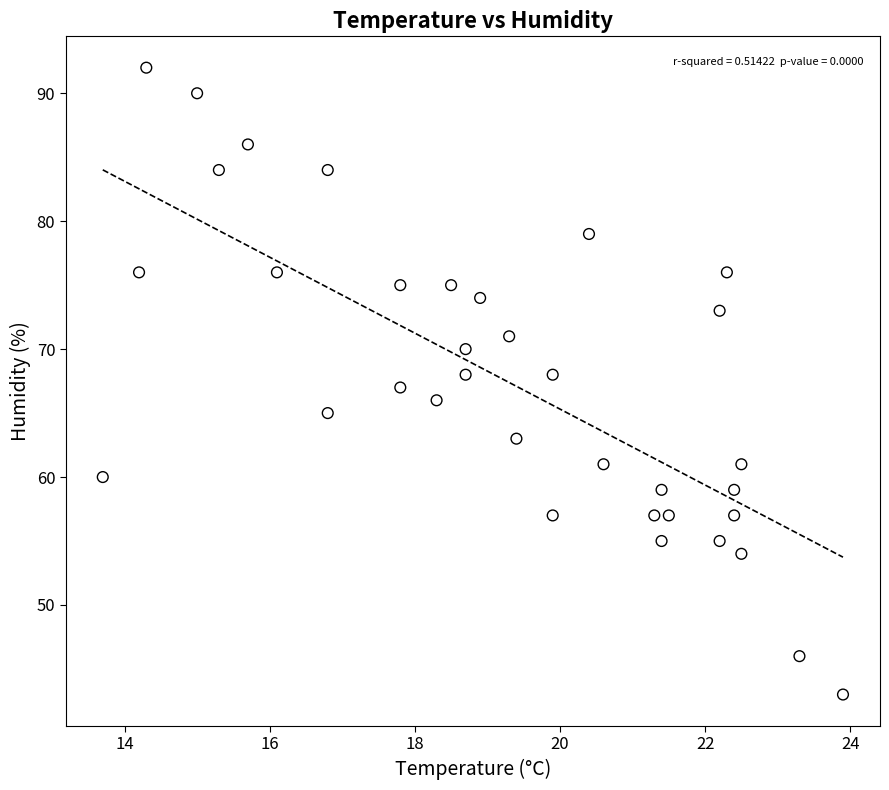

What is the range of Y values (max minus min)?

49